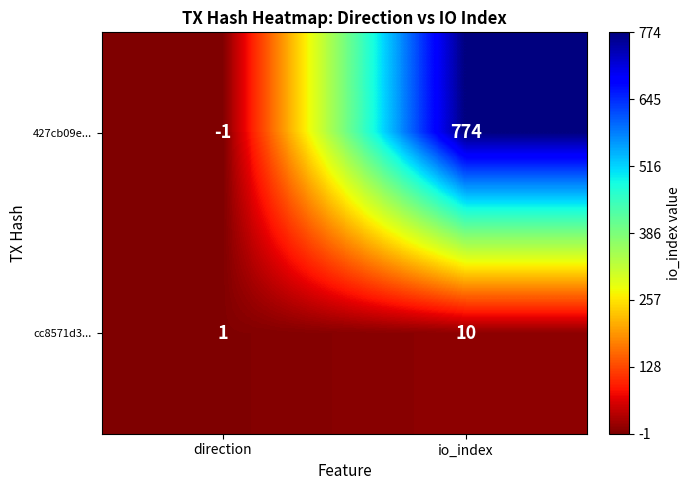

What is the spread (max minus min) of values at io_index?

764